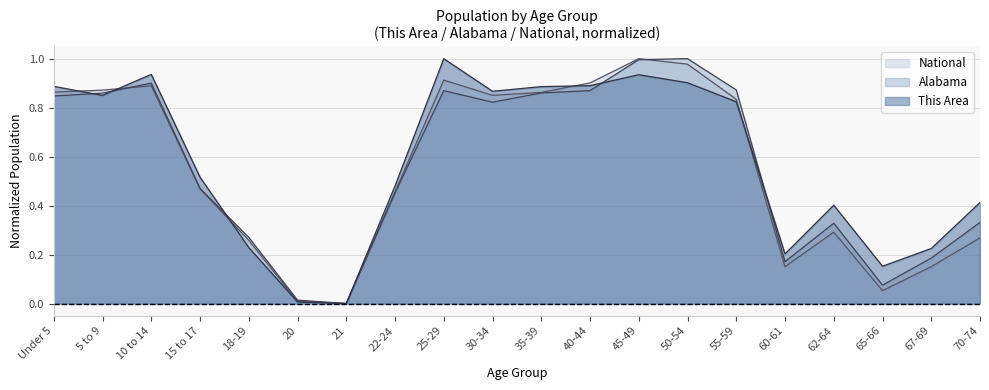

The This Area series shows 0.9 at 35-39. True or false?

True